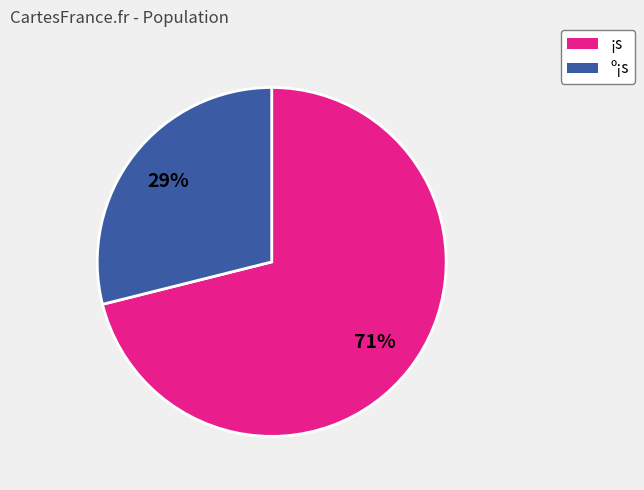

To the nearest percent, what is the difference between the largest and smallest slice percentages?

42%